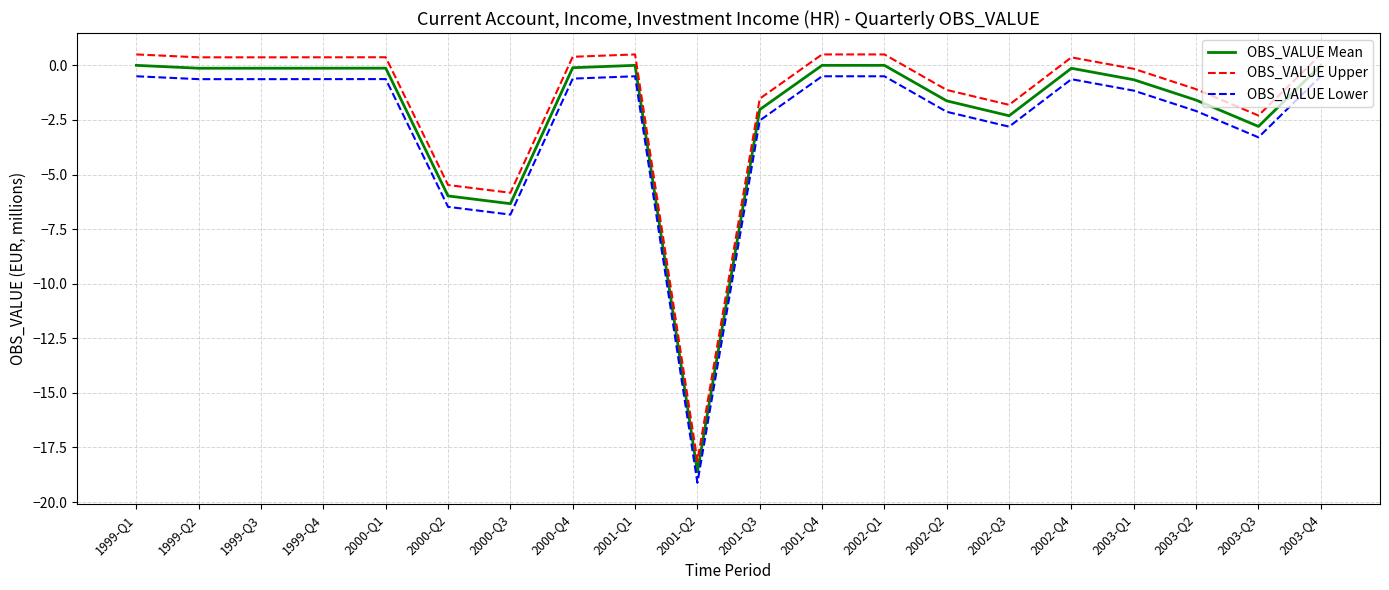

Reading right to left, list all the values displayed in this chart.

OBS_VALUE Mean: 0.0	-2.8	-1.6	-0.7	-0.1	-2.3	-1.6	0.0	0.0	-2.0	-18.6	0.0	-0.1	-6.3	-6.0	-0.1	-0.1	-0.1	-0.1	0.0
OBS_VALUE Upper: 0.5	-2.3	-1.1	-0.2	0.4	-1.8	-1.1	0.5	0.5	-1.5	-18.1	0.5	0.4	-5.8	-5.5	0.4	0.4	0.4	0.4	0.5
OBS_VALUE Lower: -0.5	-3.3	-2.1	-1.2	-0.6	-2.8	-2.1	-0.5	-0.5	-2.5	-19.1	-0.5	-0.6	-6.8	-6.5	-0.6	-0.6	-0.6	-0.6	-0.5